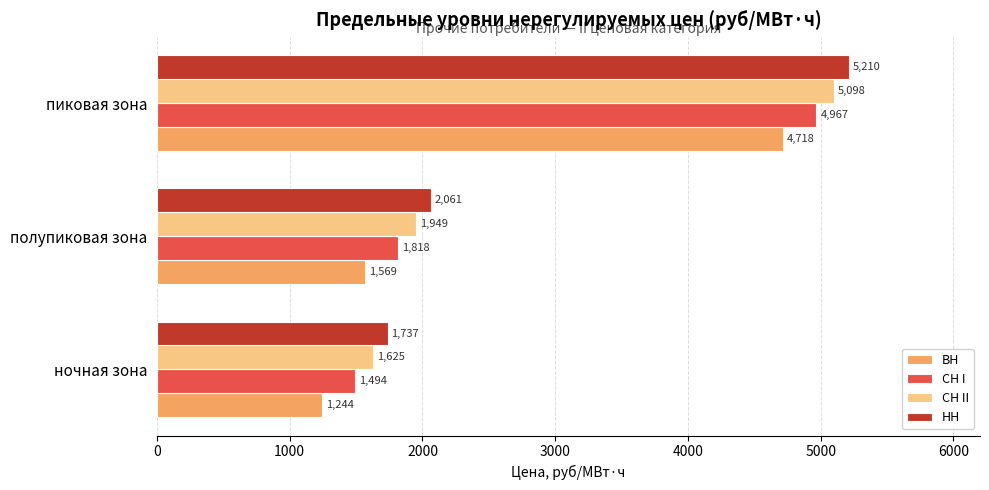

At how many categories does at least one series exceed 5031?

1